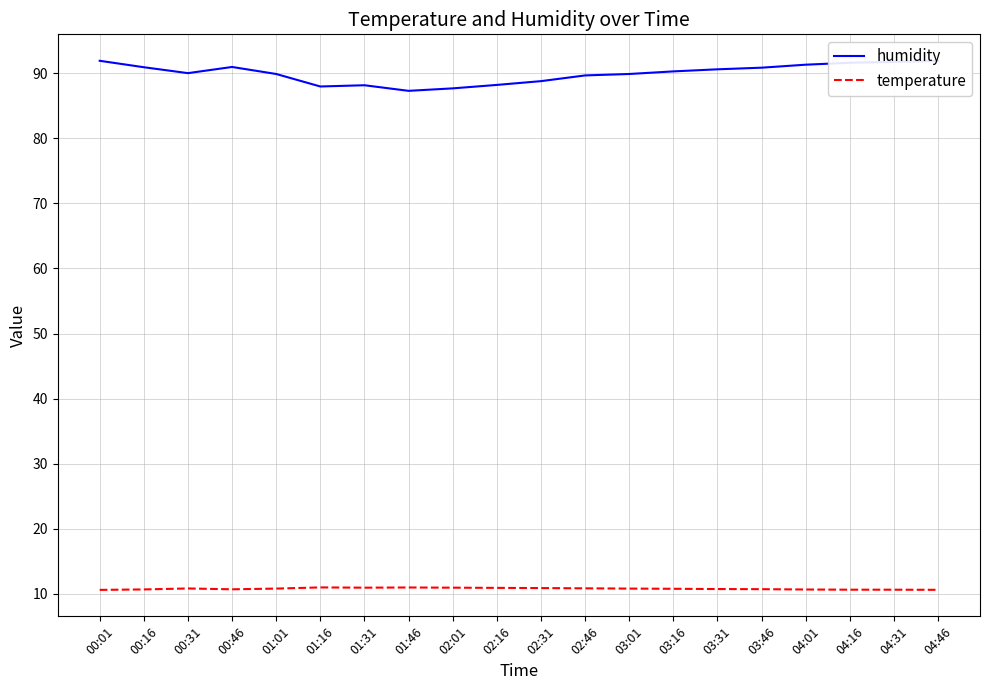

True or false: humidity and temperature intersect in this chart.

False